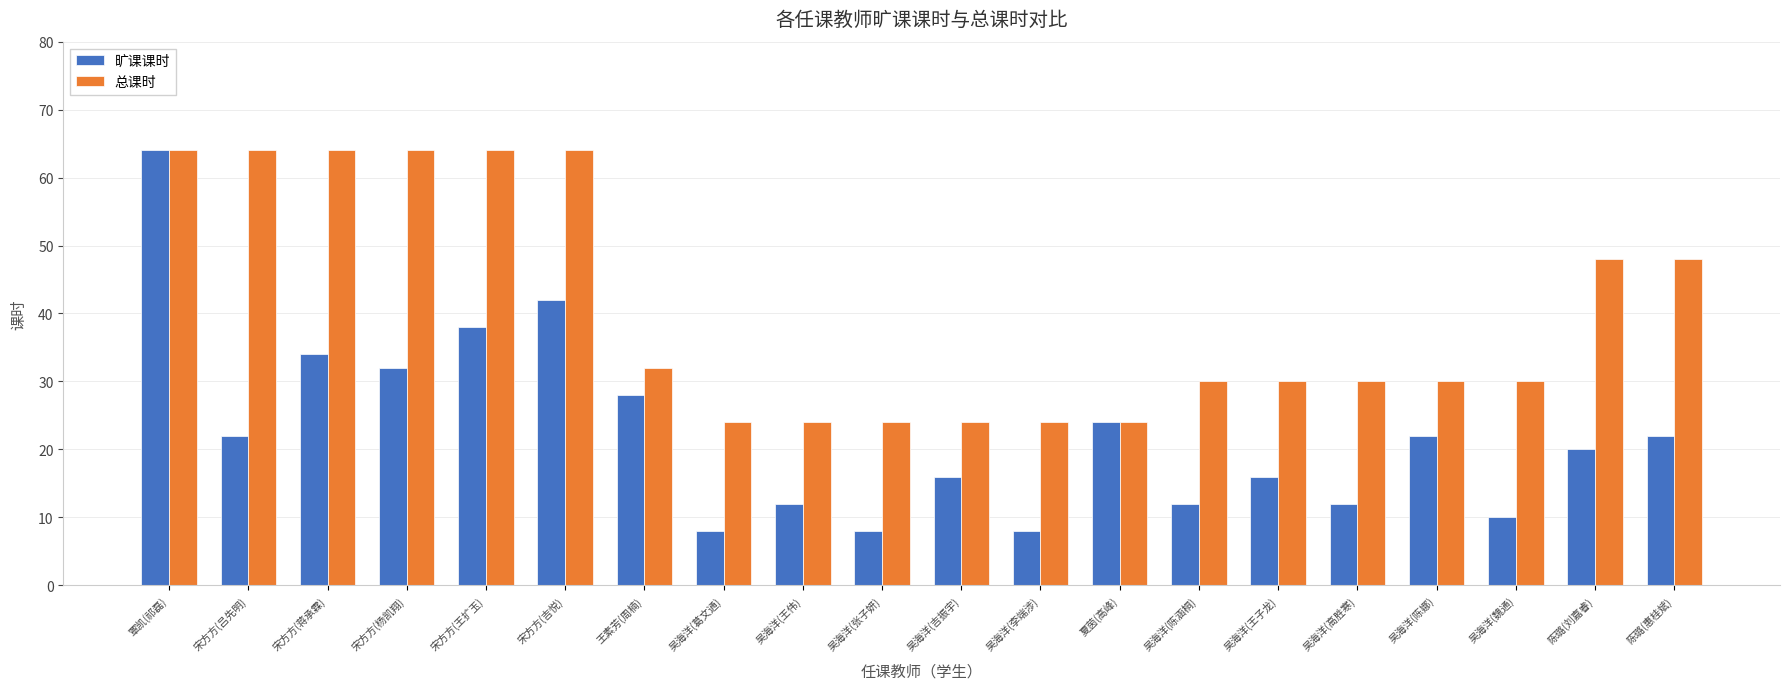

What is the approximate value of 总课时 at 宋方方(杨凯翔)?

64